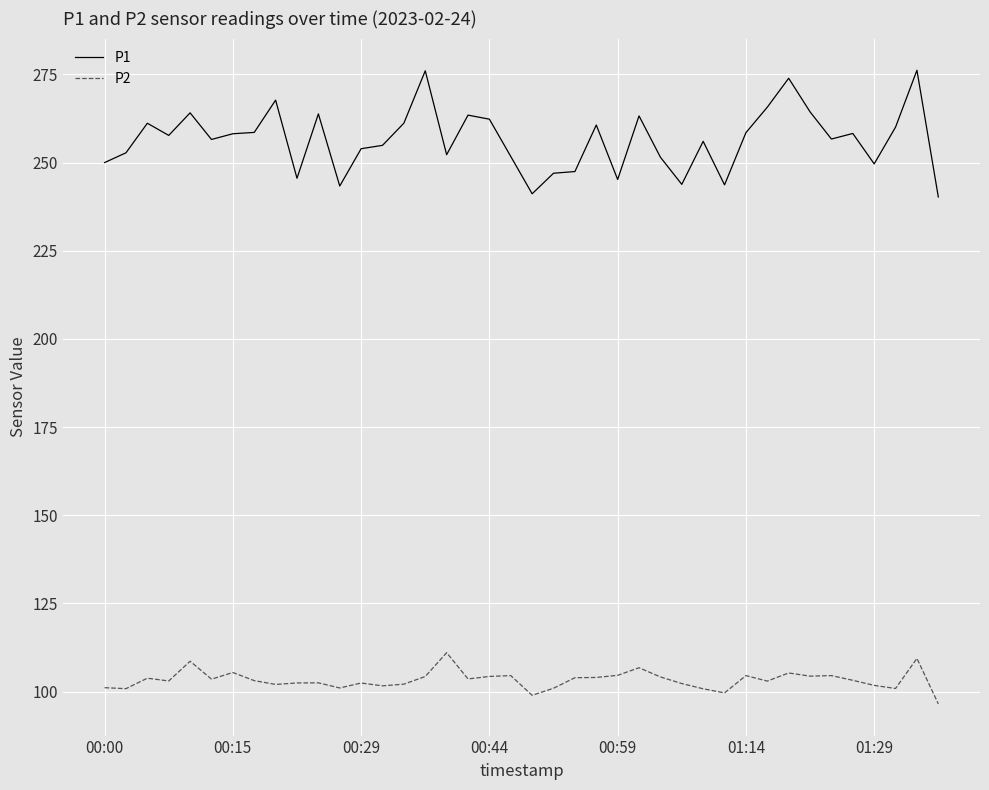

What is the difference between the maximum and minimum values in the P2 series?

14.5